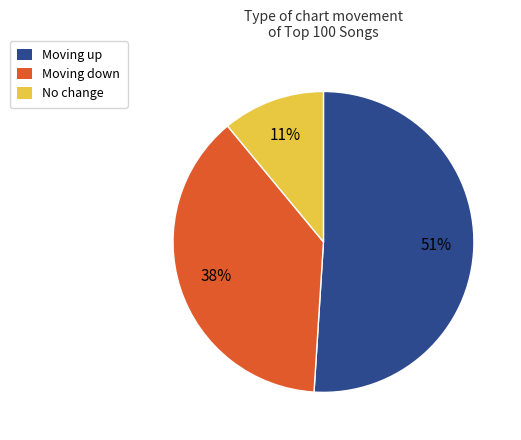

Is there a majority slice in this chart?

Yes